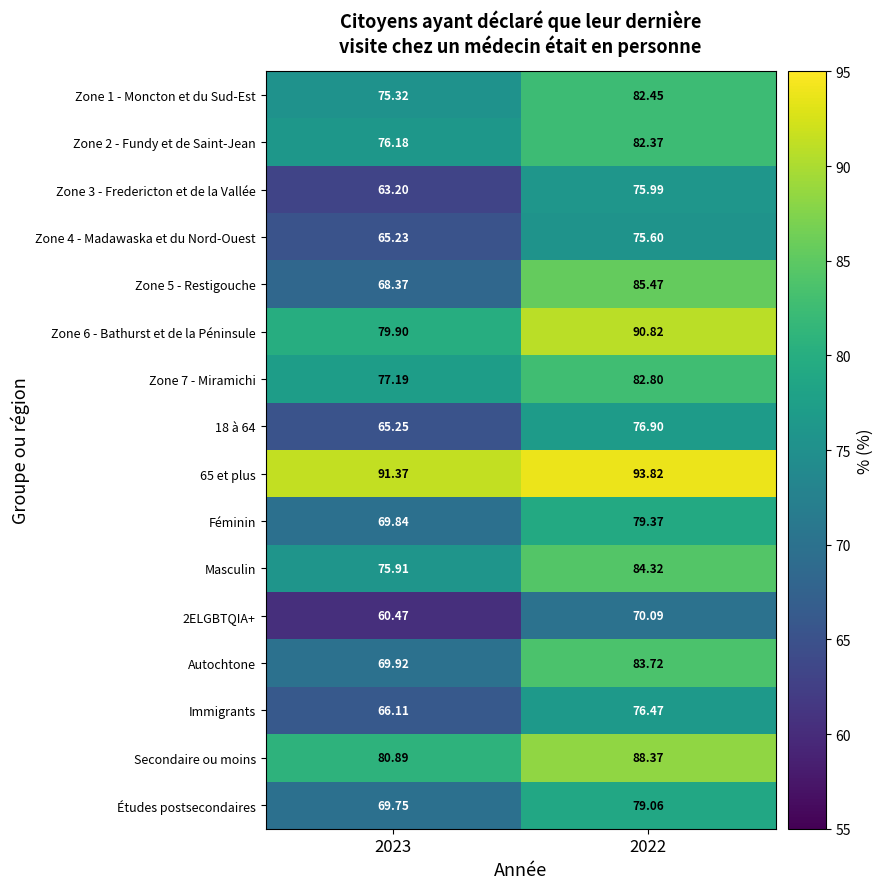

Is the value of 65 et plus at 2023 greater than the value of Autochtone at 2023?

Yes